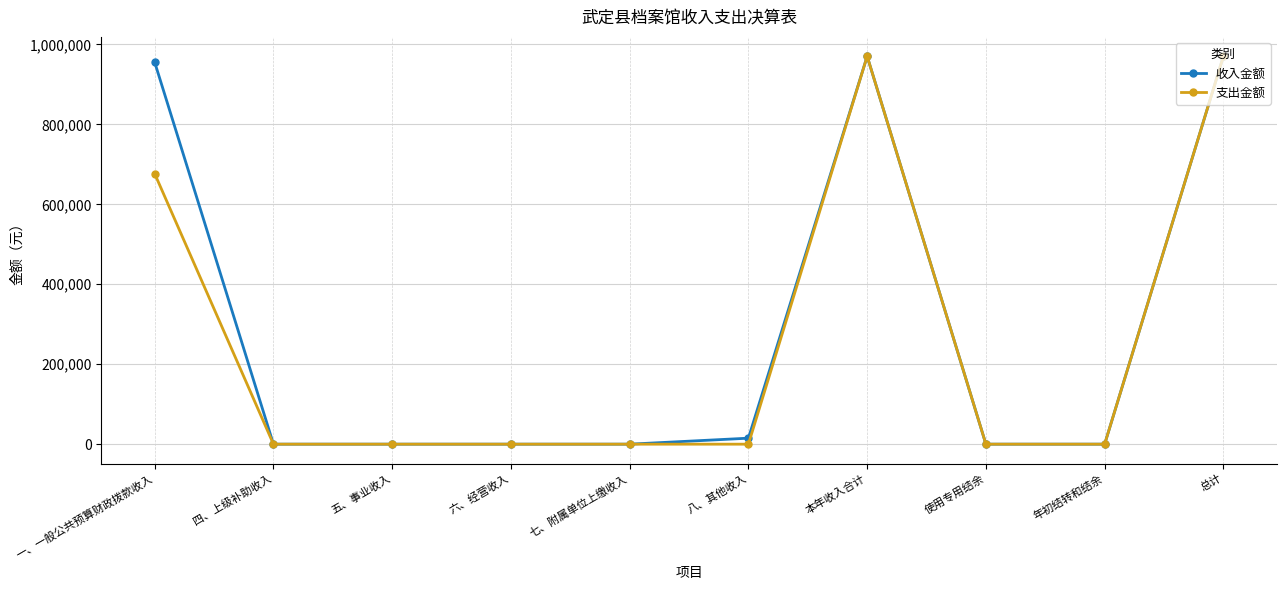

What is the approximate value of 收入金额 at 本年收入合计?

970258.0